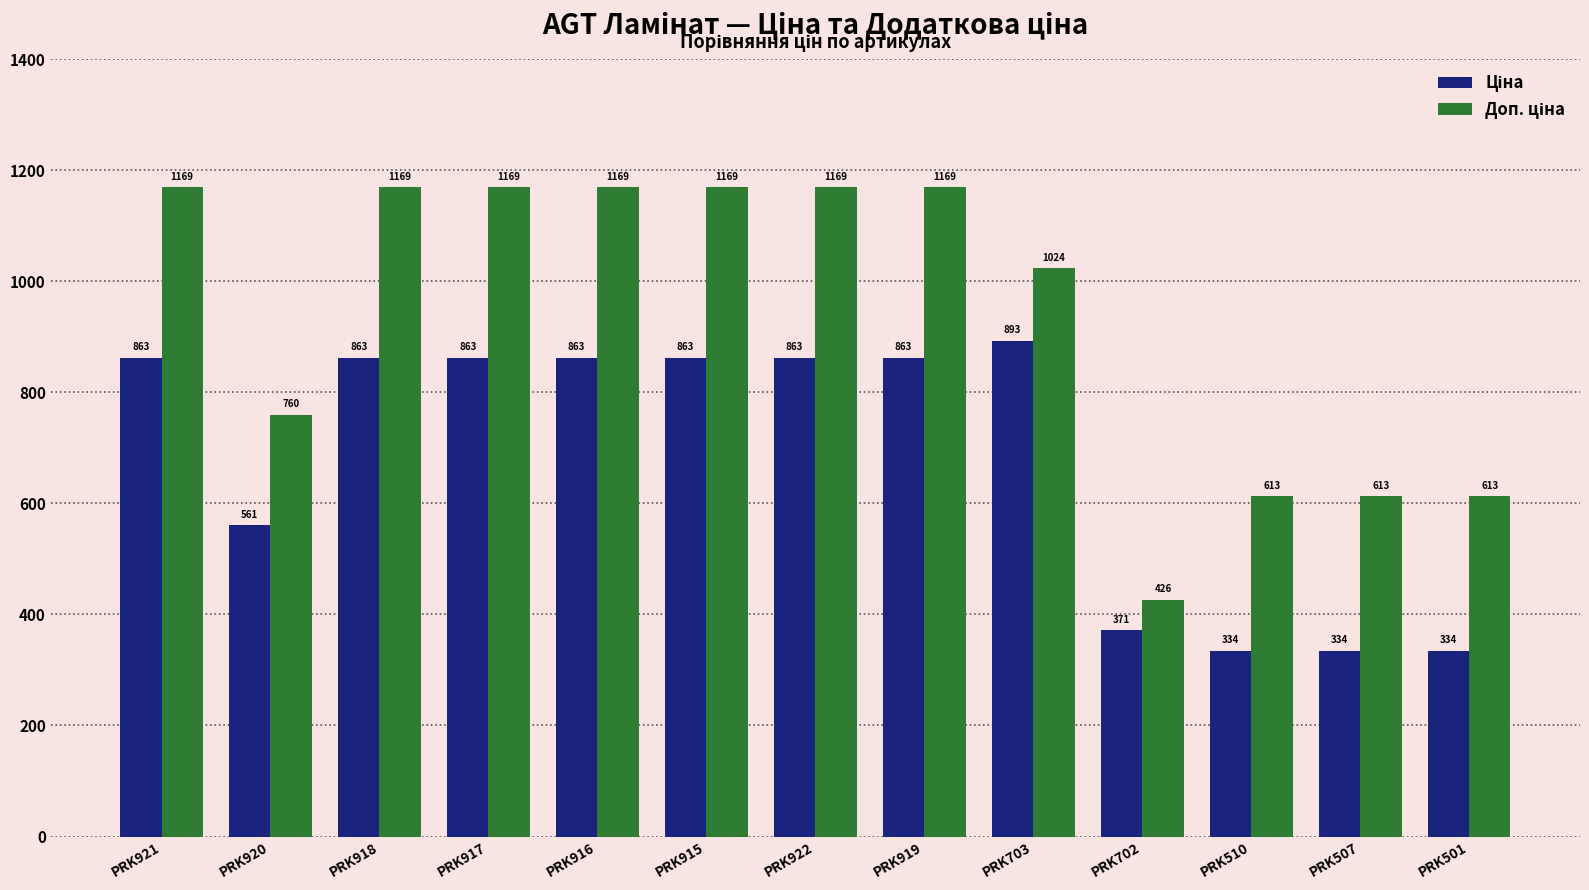

At how many categories does at least one series exceed 744?

9